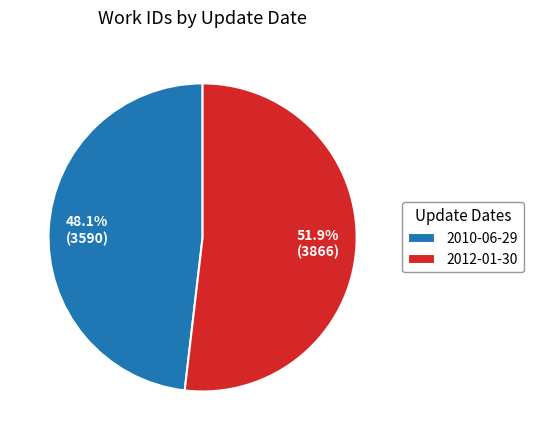

How much of the chart is everything except 2012-01-30?

48.1%